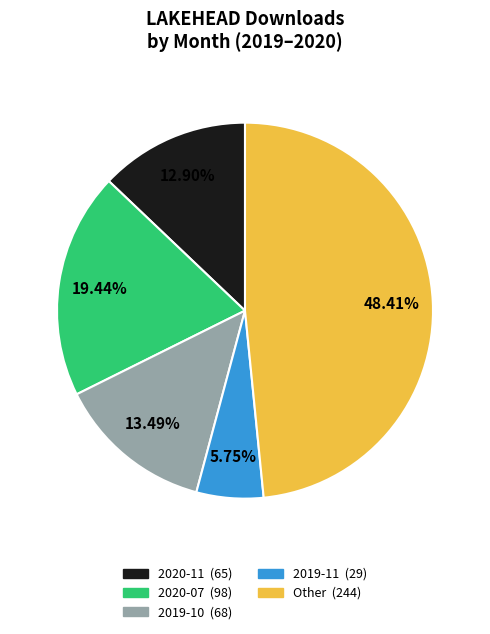

Does any single category account for the majority?

No